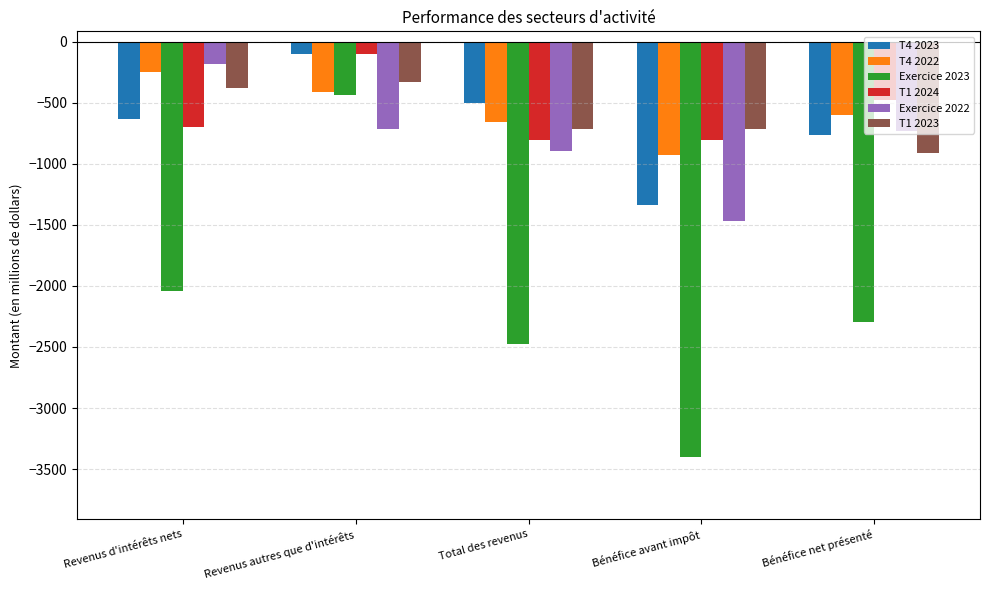

What is the difference between the maximum and minimum values in the T4 2022 series?

683